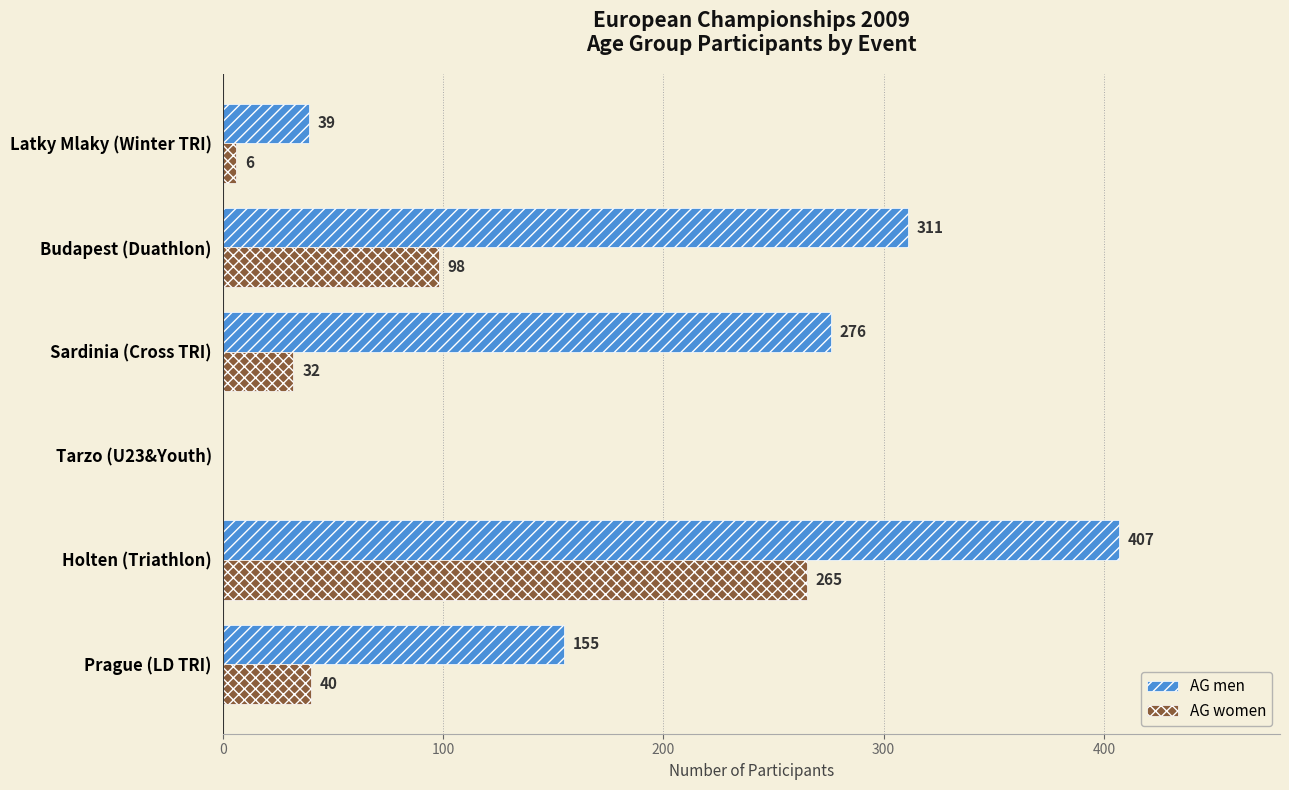

What is the sum of the AG women values at Budapest (Duathlon) and Sardinia (Cross TRI)?

130